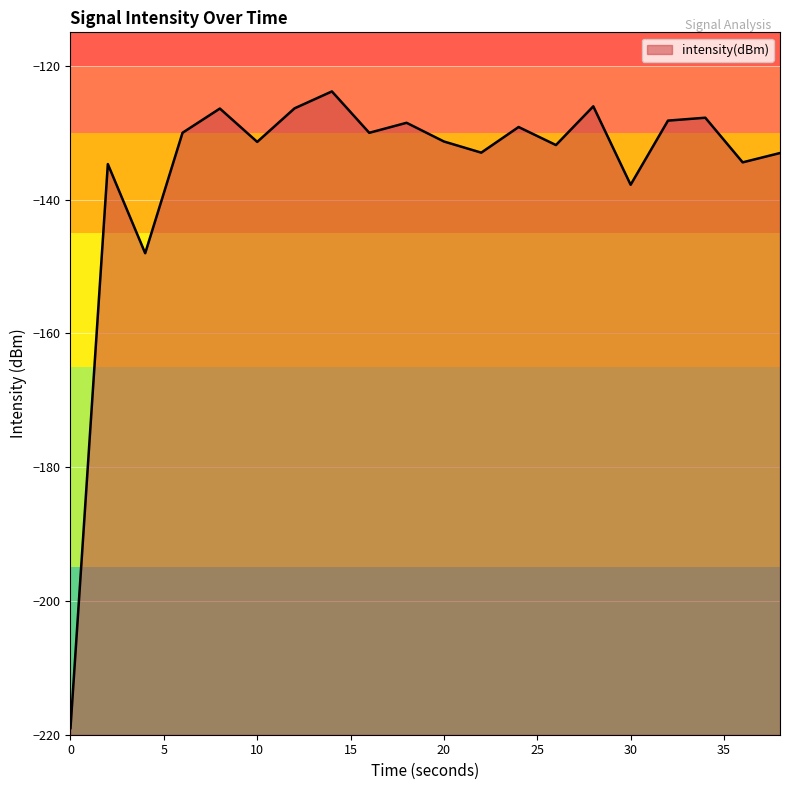

The chart shows a value of -196.1 at 20. True or false?

False